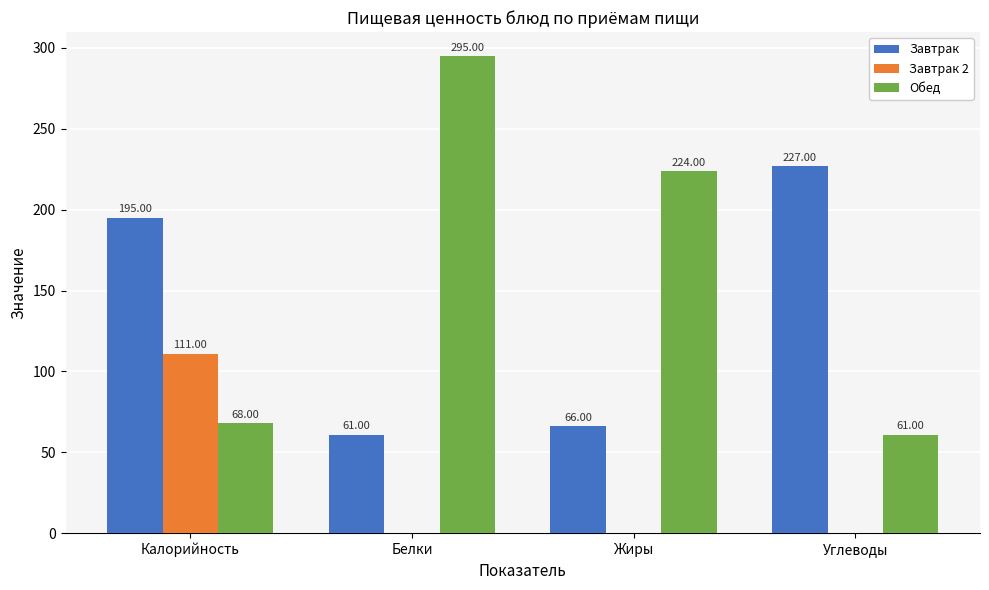

What is the sum of the Обед values at Белки and Углеводы?

356